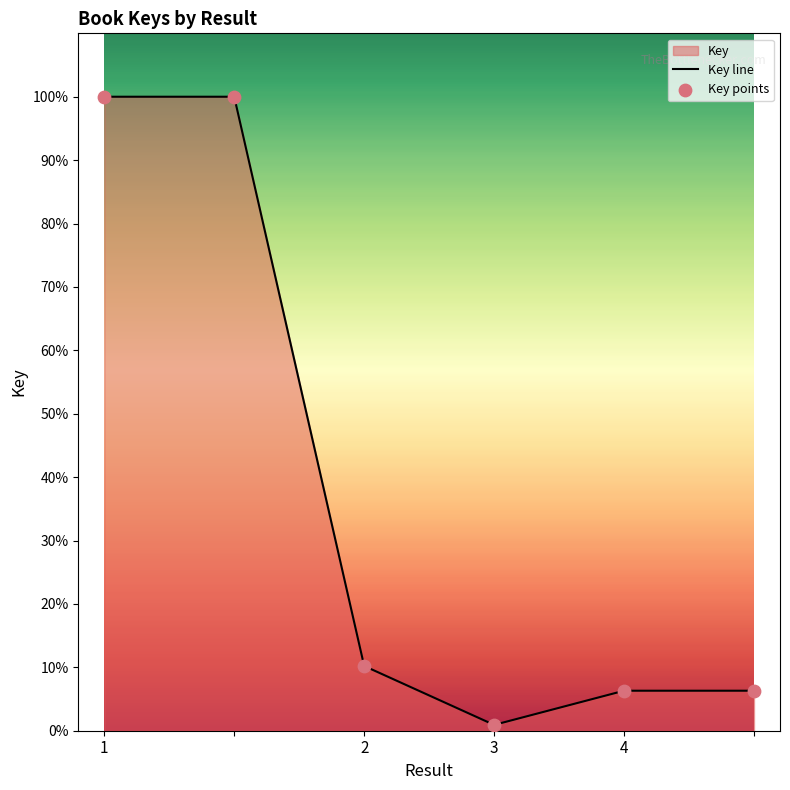

Which series contains the highest Y value?

Key line